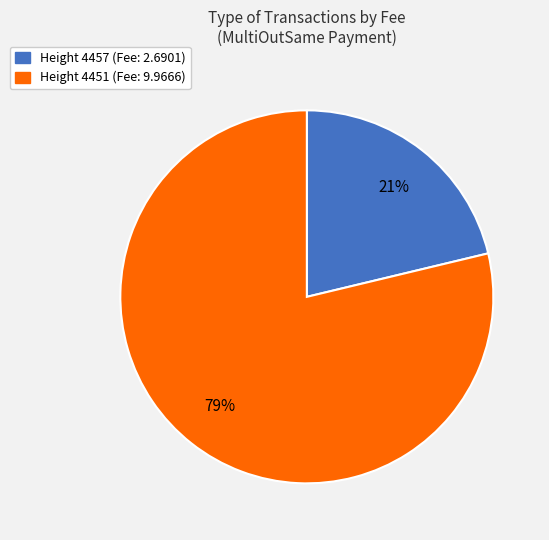

To the nearest percent, what is the average slice percentage?

50%